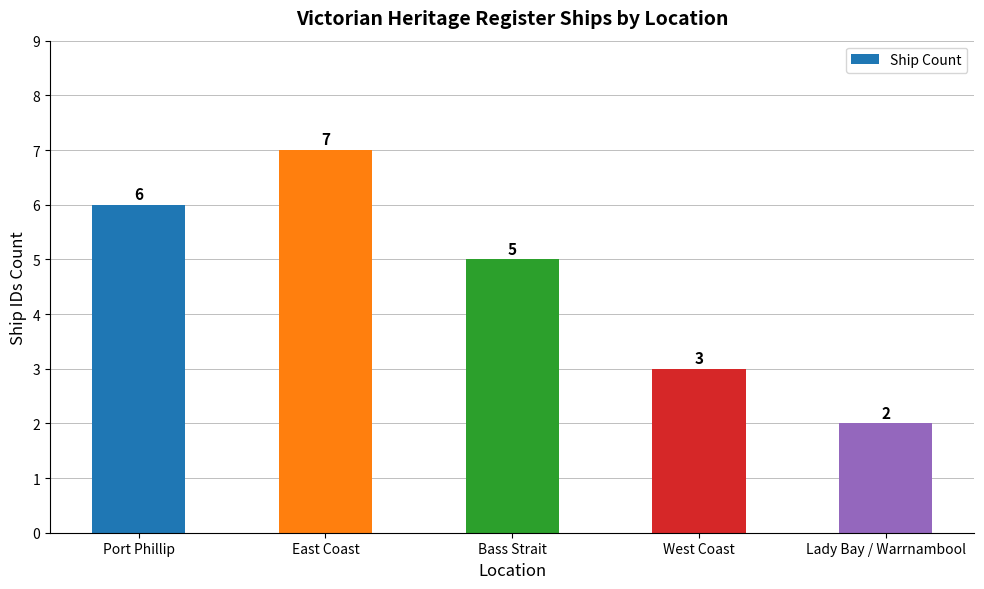

The value at Lady Bay / Warrnambool is 3. True or false?

False